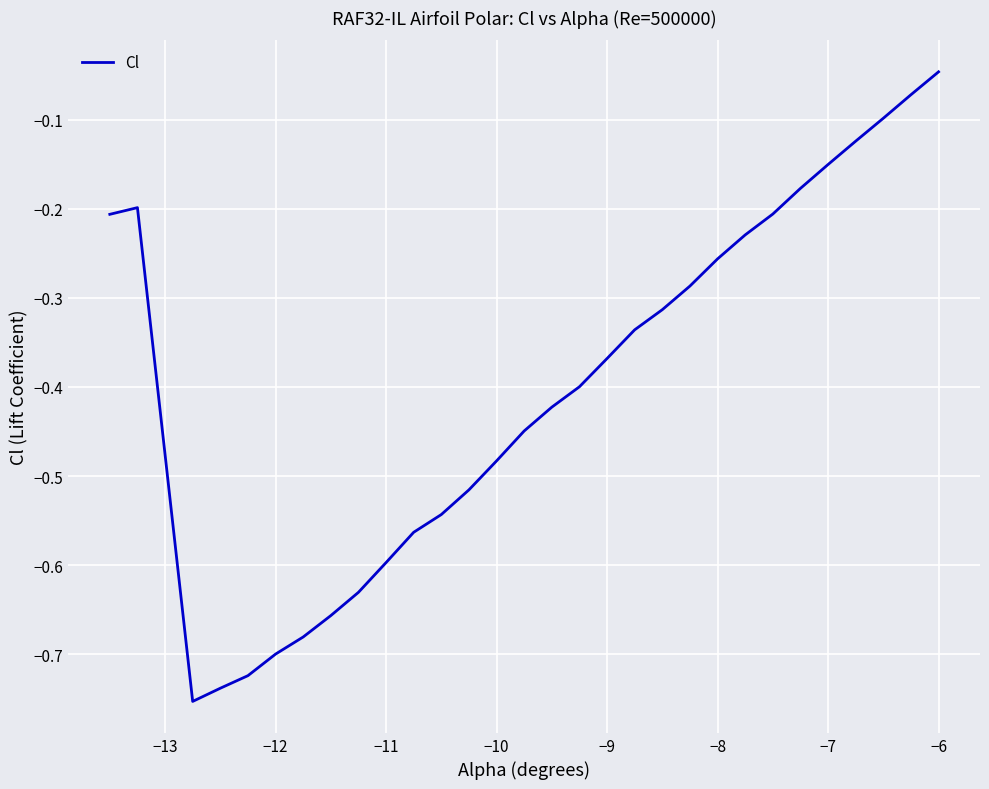

What is the difference between the maximum and minimum values?

0.7